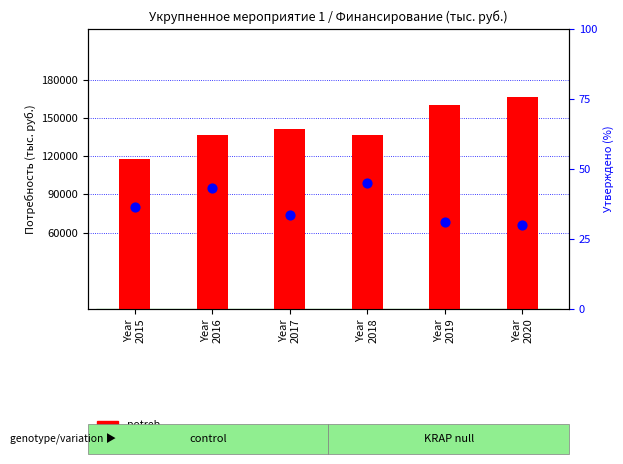

At how many categories does at least one series exceed 101868?

6